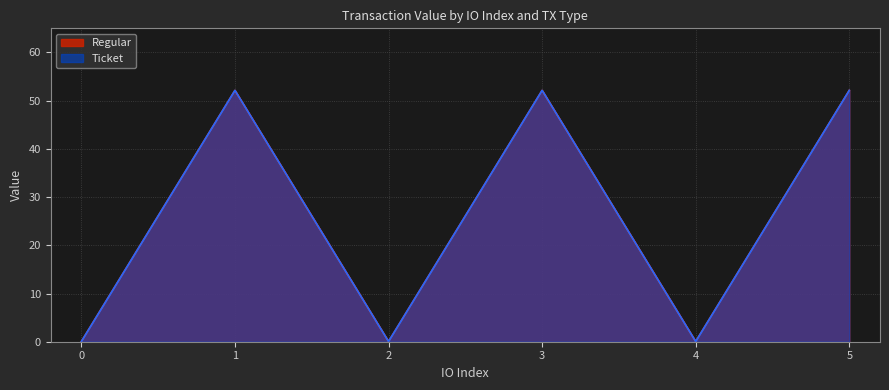

How many data points does each series have?

6